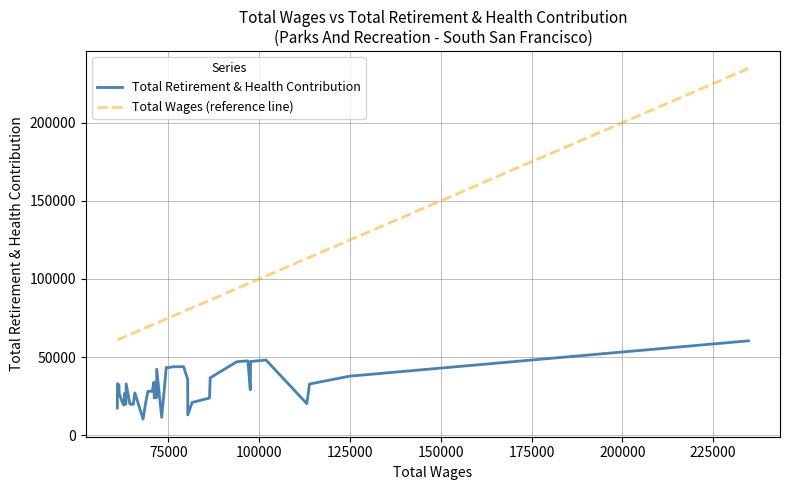

Which series has the widest spread of values?

Total Wages (reference line)